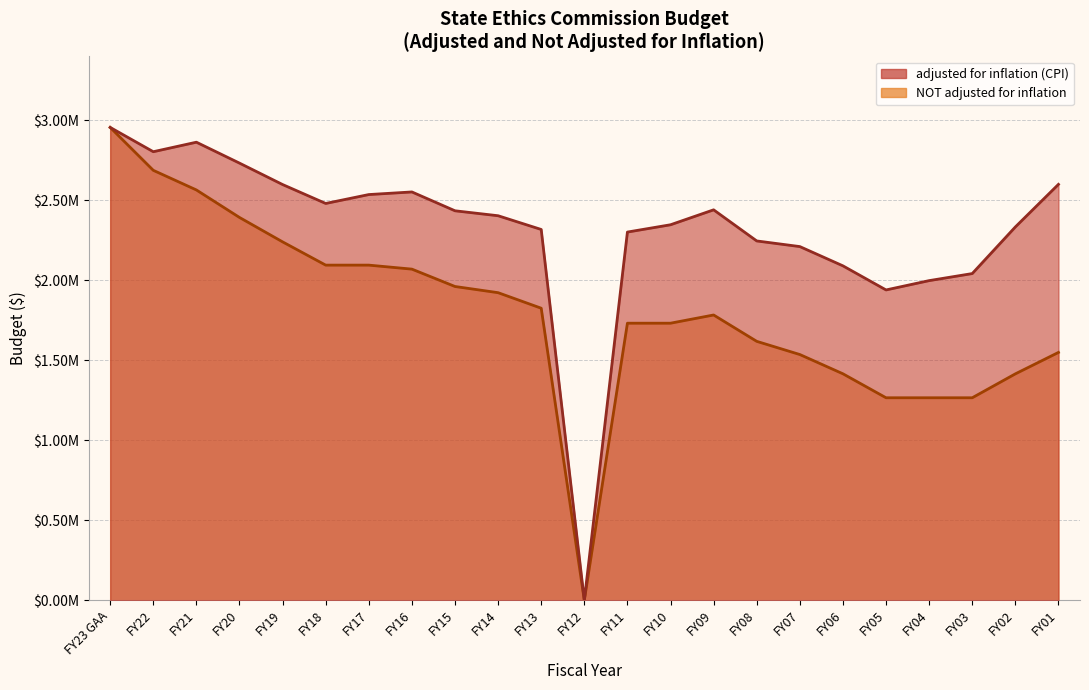

Which series has the largest range (max minus min)?

adjusted for inflation (CPI)